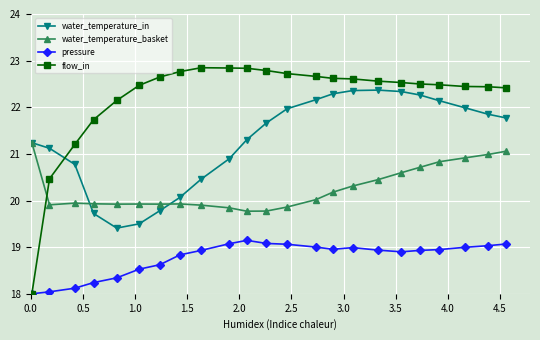

Which series has the widest spread of values?

flow_in